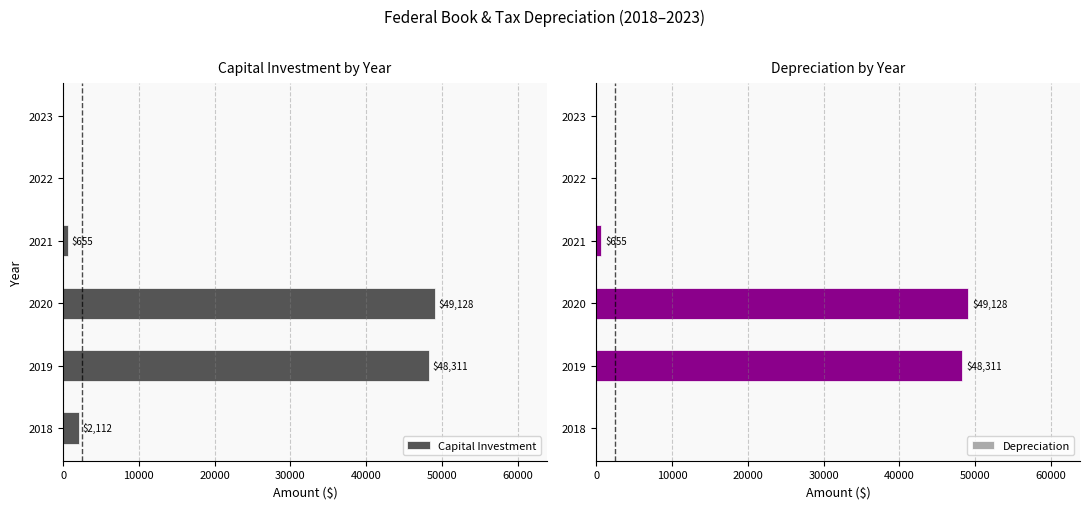

How many values in the Depreciation series are below 655?

3